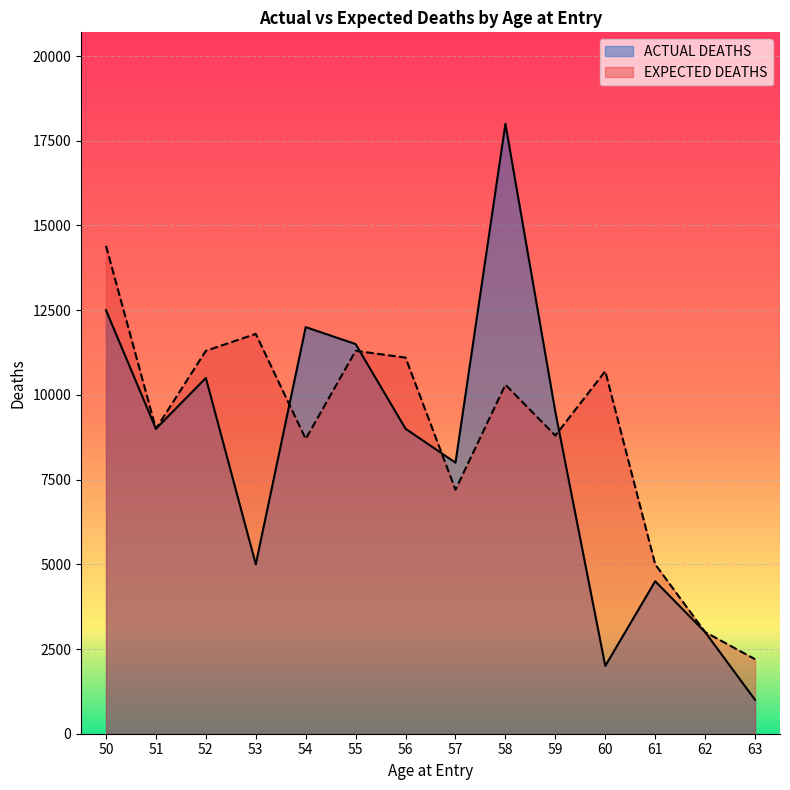

Count the number of data series in this chart.

2